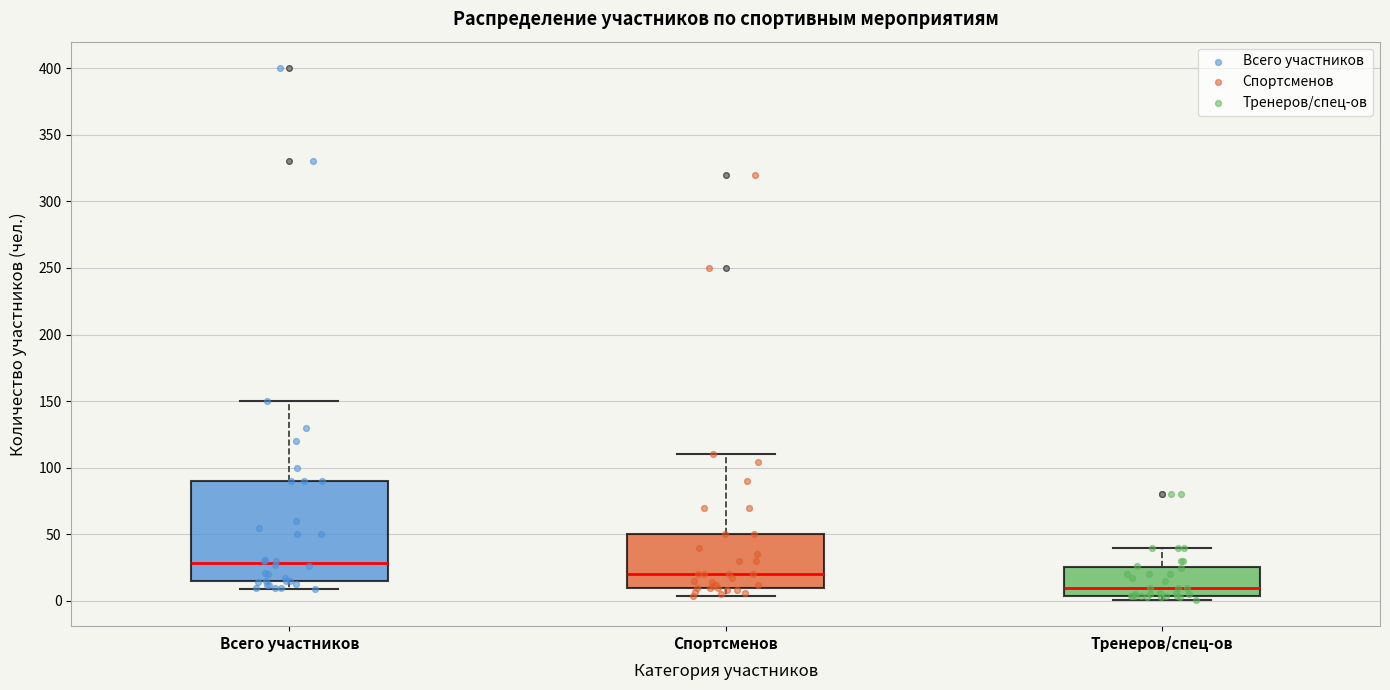

Reading left to right, read every box against the y-axis: the position of its median line, the range the box covers, and the ends of its whiskers. The values are not printed on the chart, so give them approximately, as read against the axis.

Всего участников: median 30, box 15 to 90, whiskers 10 to 150
Спортсменов: median 20, box 10 to 50, whiskers 5 to 110
Тренеров/спец-ов: median 10, box 5 to 25, whiskers 0 to 40